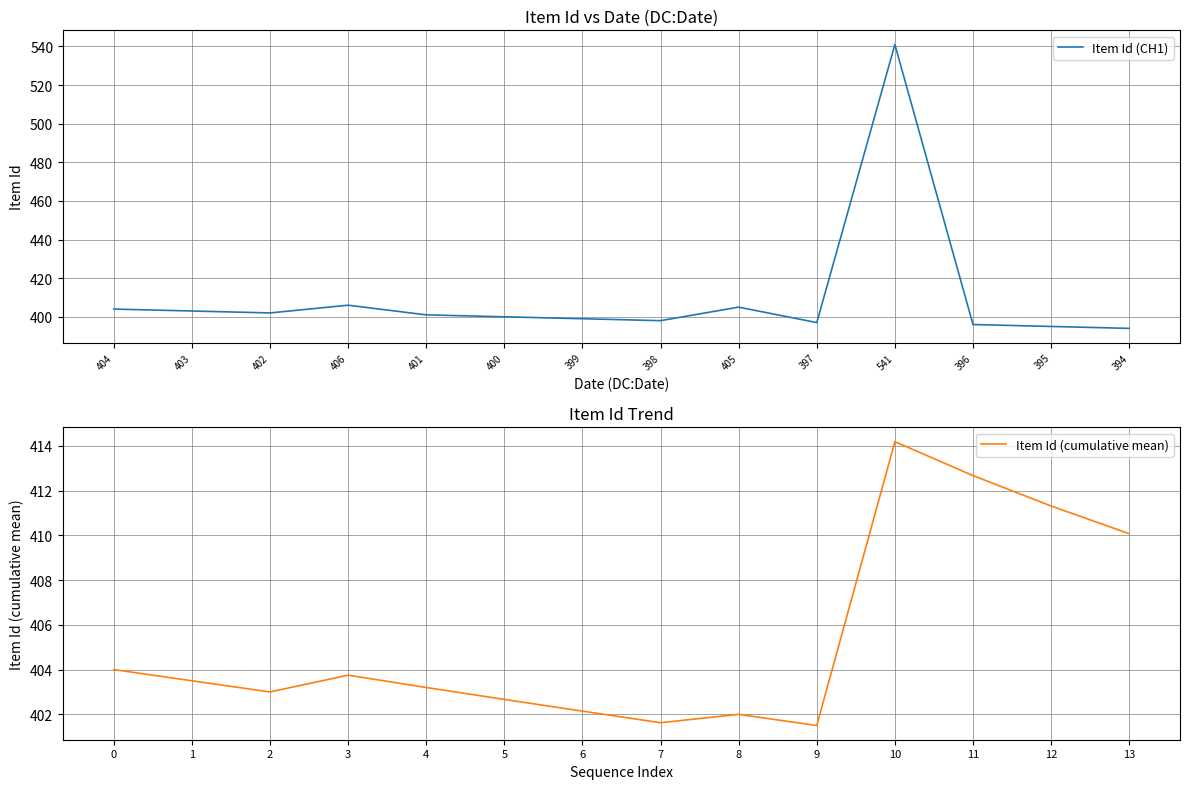

Is it true that Item Id (cumulative mean) equals 87.5 at 8?

False